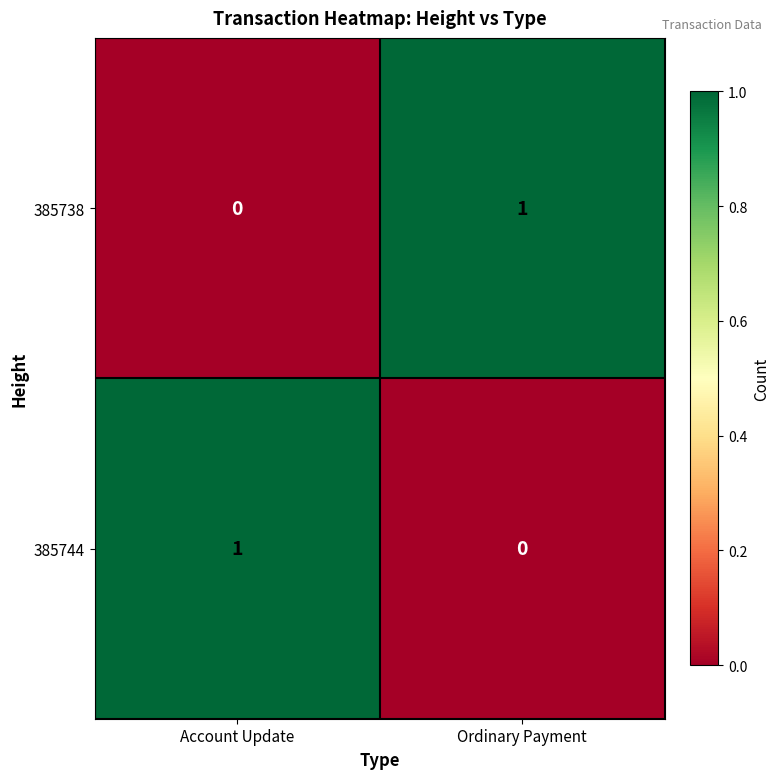

Rank the series at Ordinary Payment from lowest to highest value.

385744, 385738